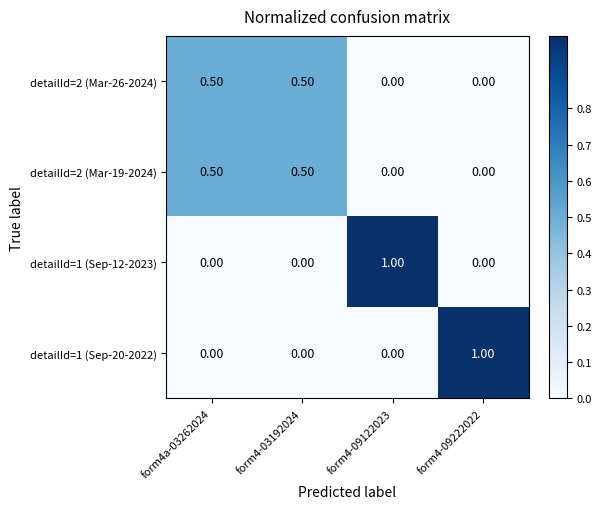

What is the sum of all detailId=1 (Sep-20-2022) values?

1.0